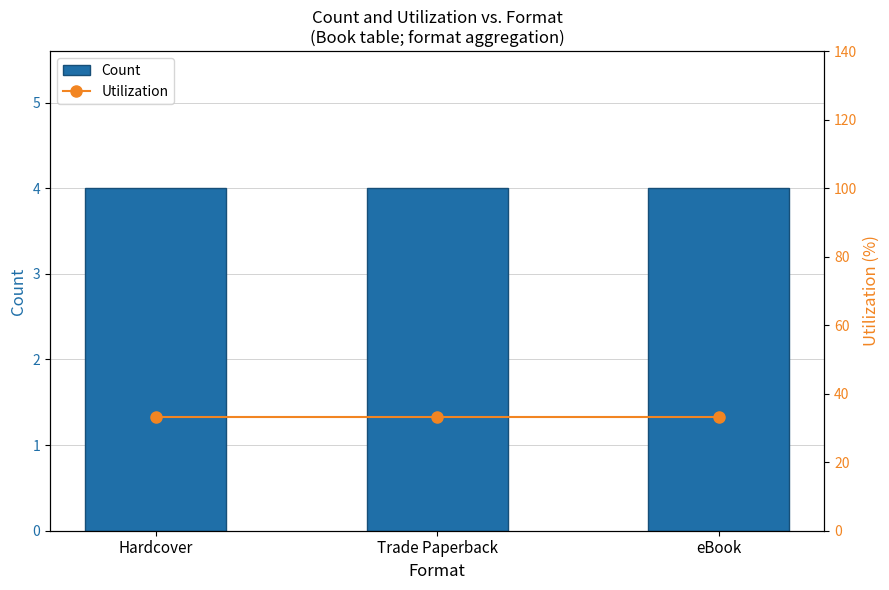

Rank the series at eBook from highest to lowest value.

Utilization, Count